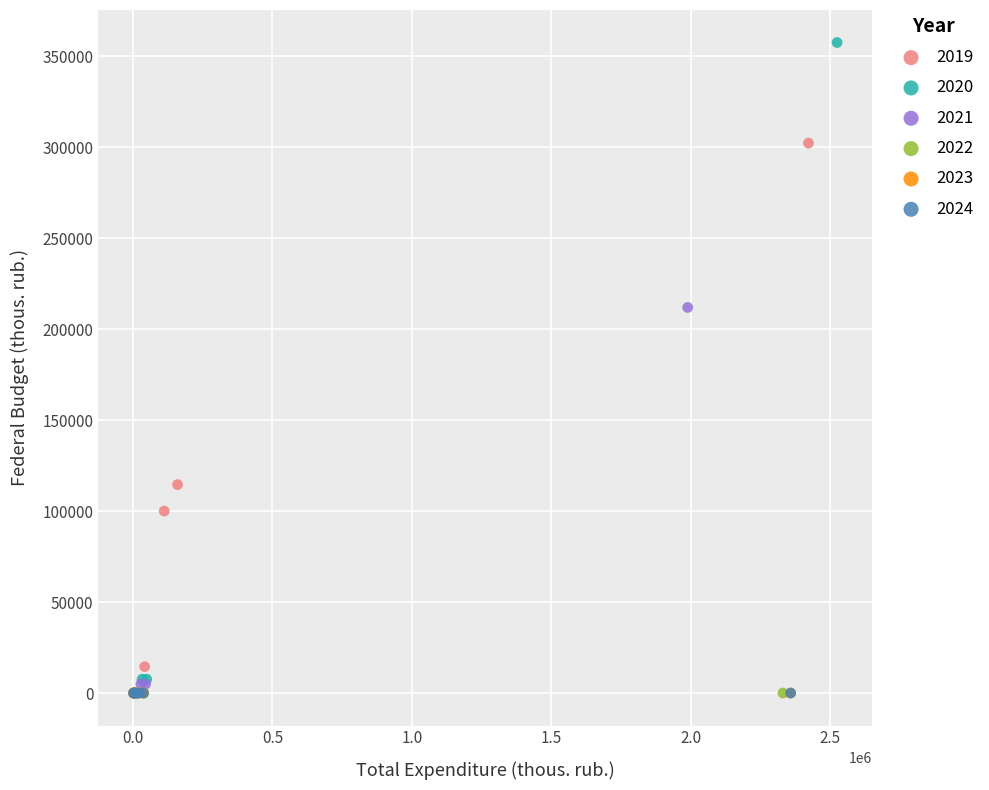

Which series reaches the maximum Y coordinate?

2020